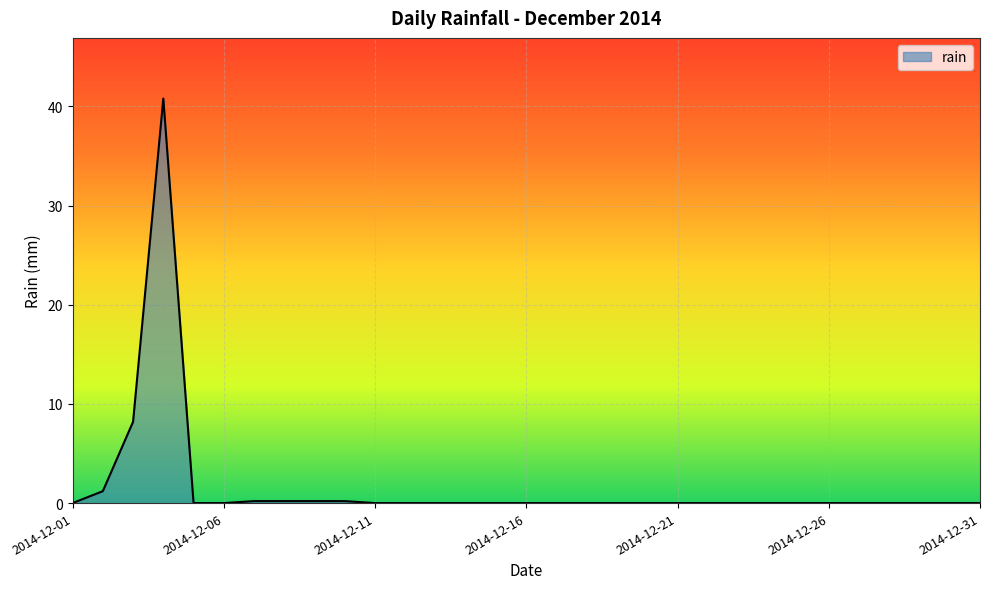

What is the greatest value displayed?

40.8